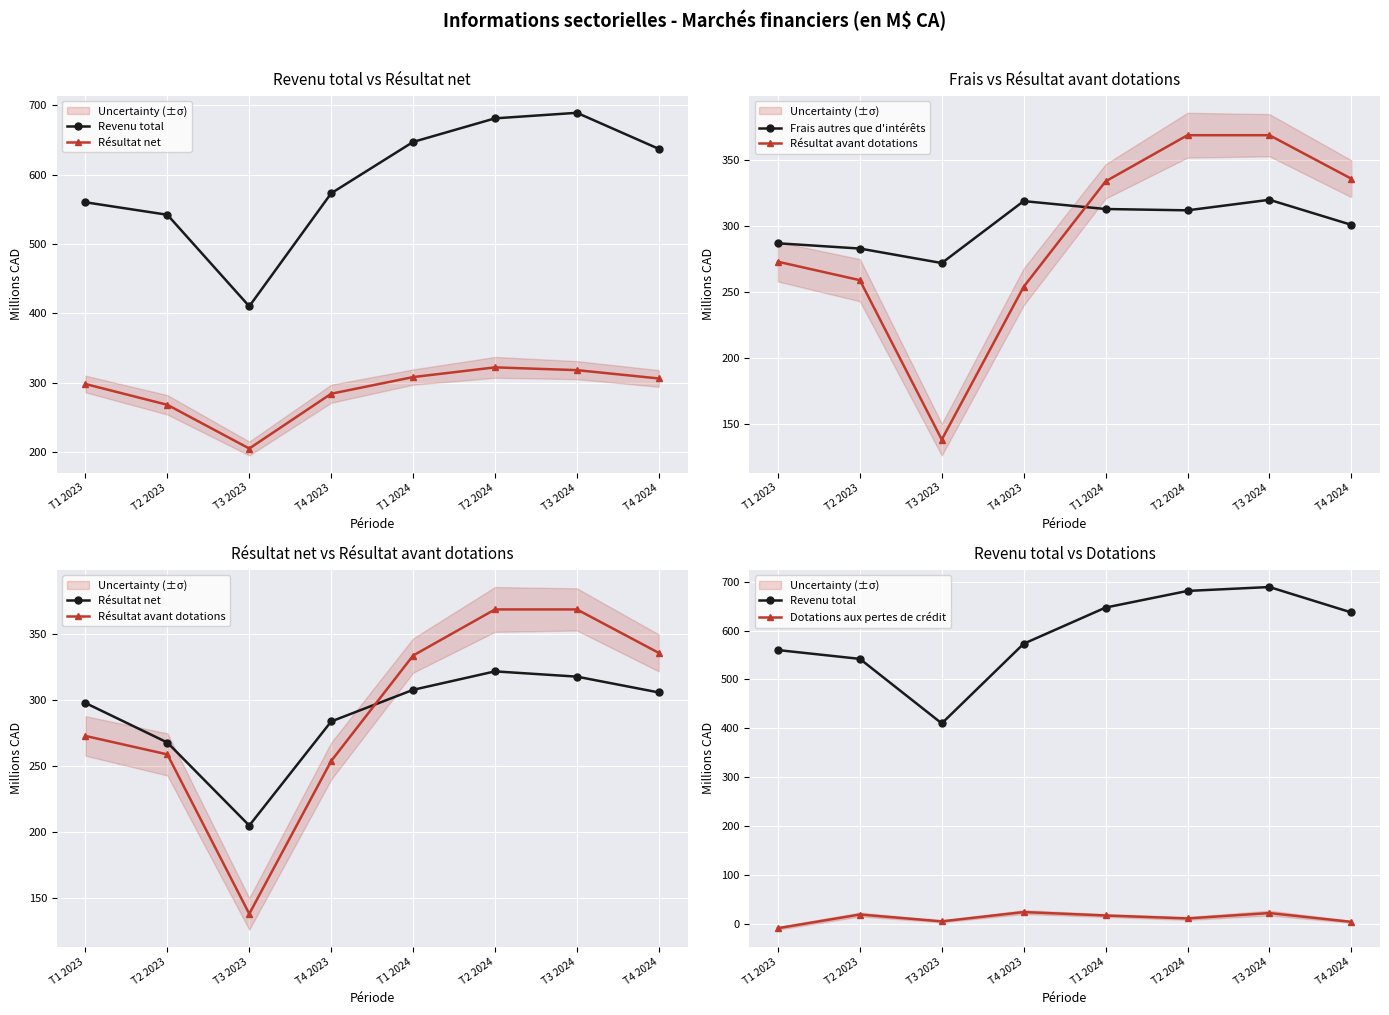

What is the label of the 7th point from the left?

T3 2024